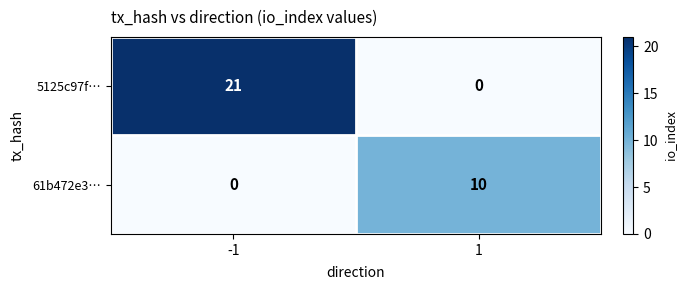

Which series changed the most between -1 and 1?

5125c97f…